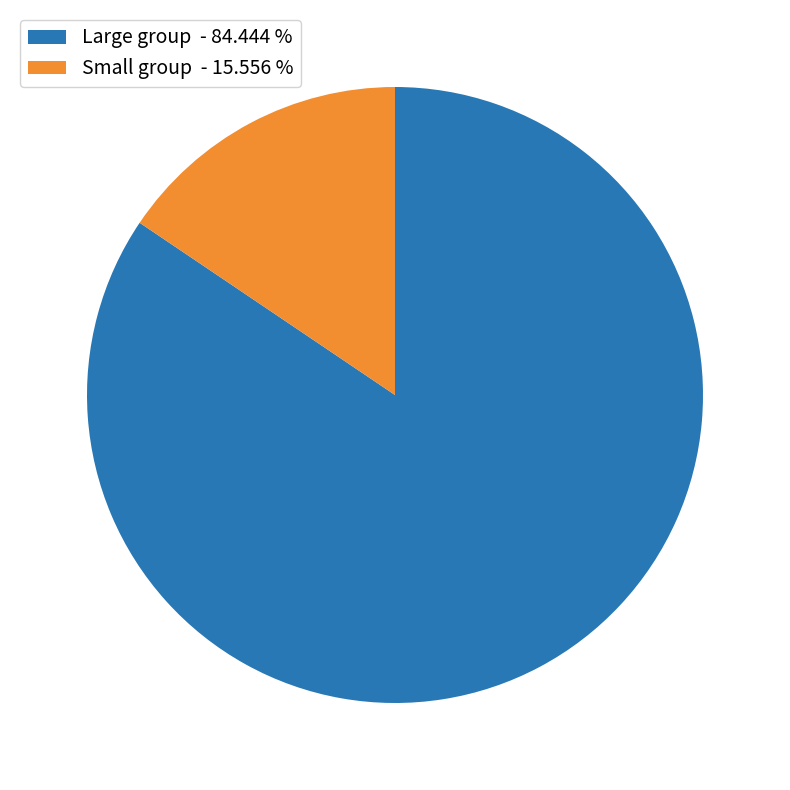

Which category has the biggest portion of the pie?

Large group - 84.444 %